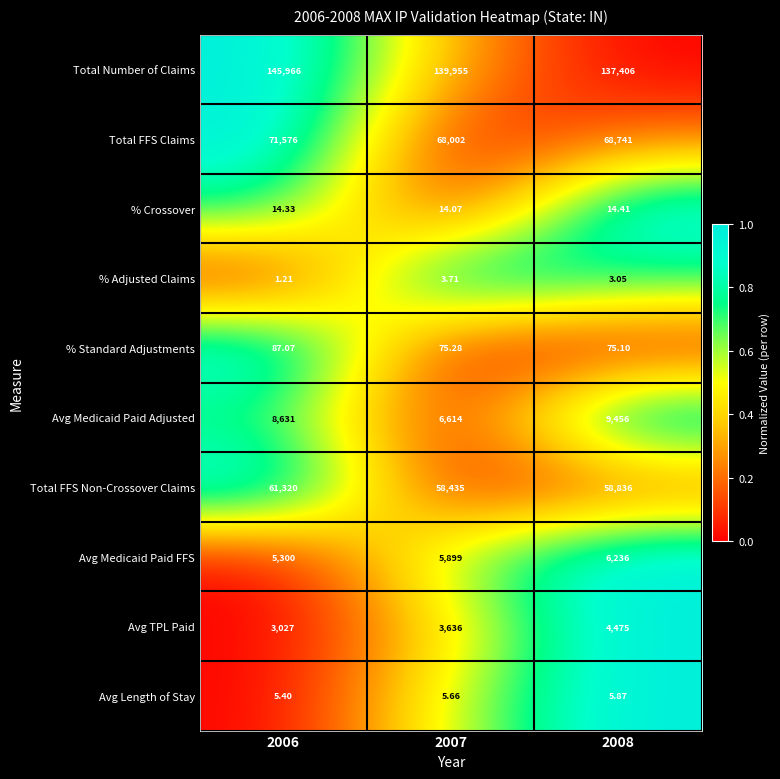

Is the value of Total FFS Non-Crossover Claims at 2006 greater than the value of % Standard Adjustments at 2007?

Yes